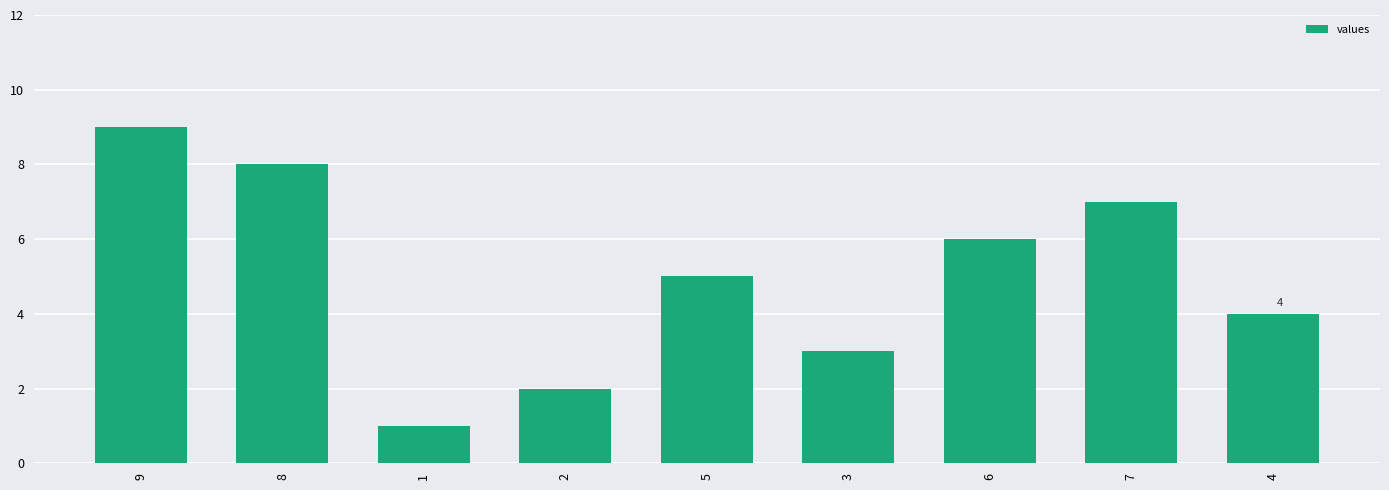

List the labels in order of value, largest first.

9, 8, 7, 6, 5, 4, 3, 2, 1